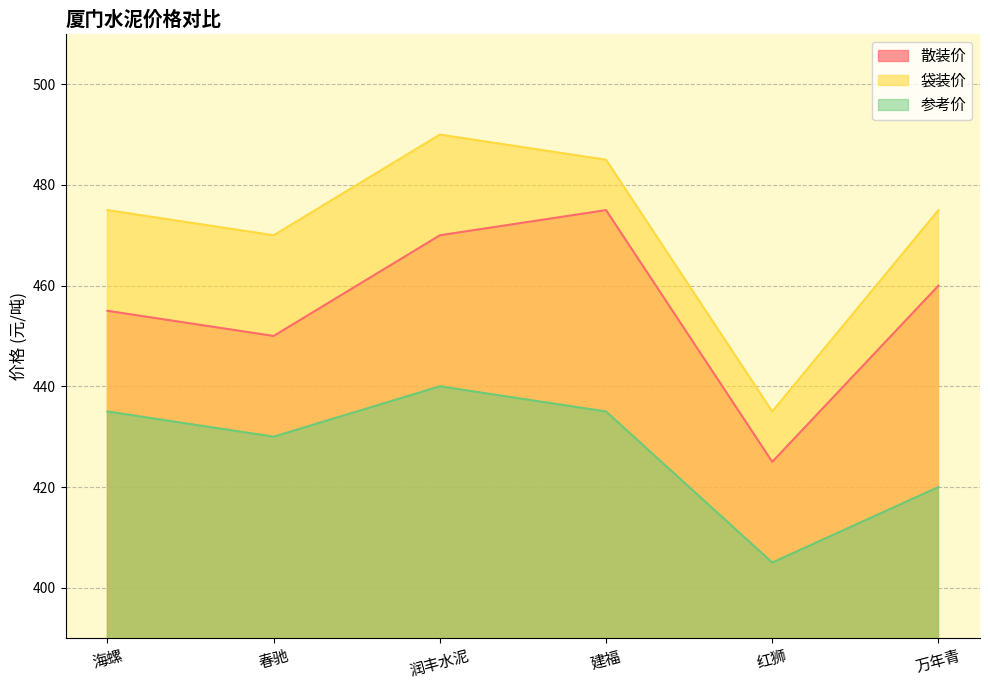

Where is 袋装价 nearest to the value 462?

春驰